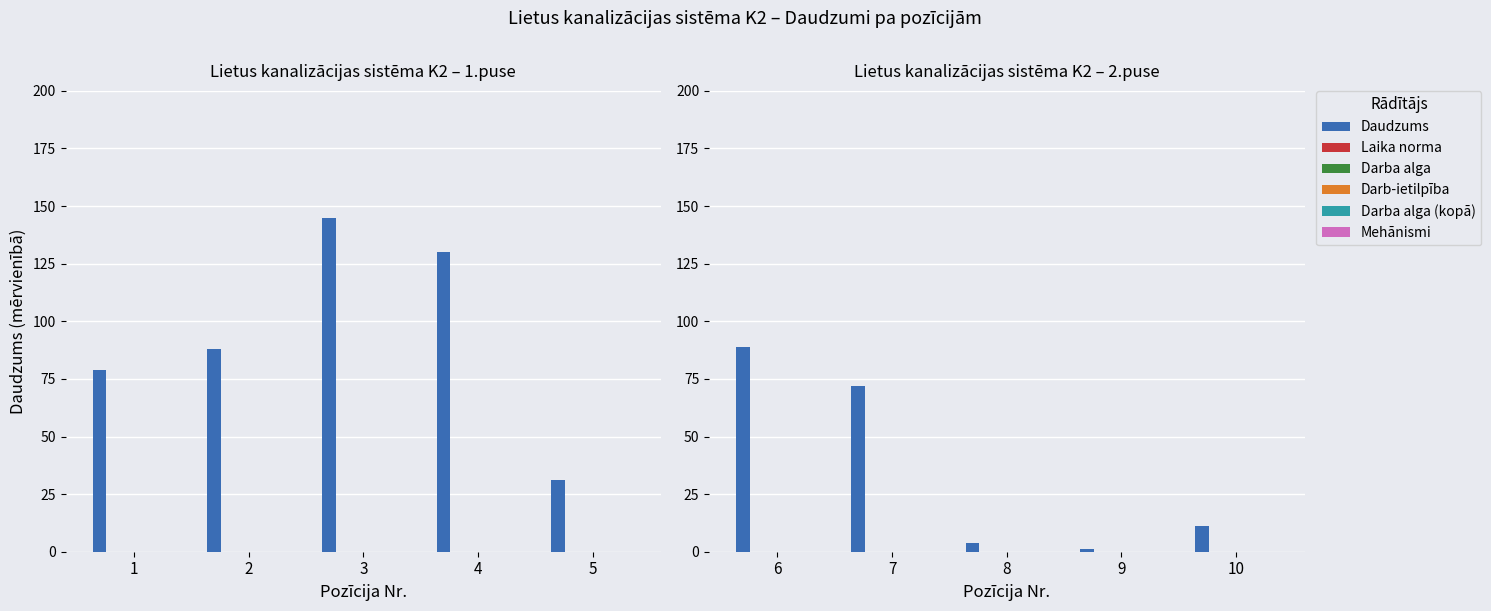

Between 6 and 7, which series saw the biggest shift?

Daudzums